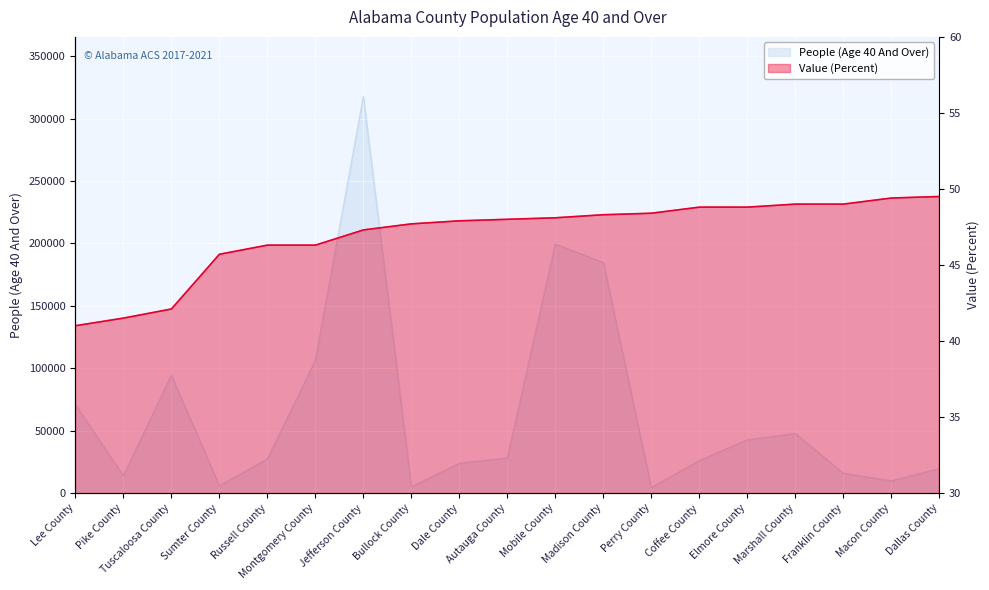

What is the difference between the highest and lowest values at Mobile County?

199298.9